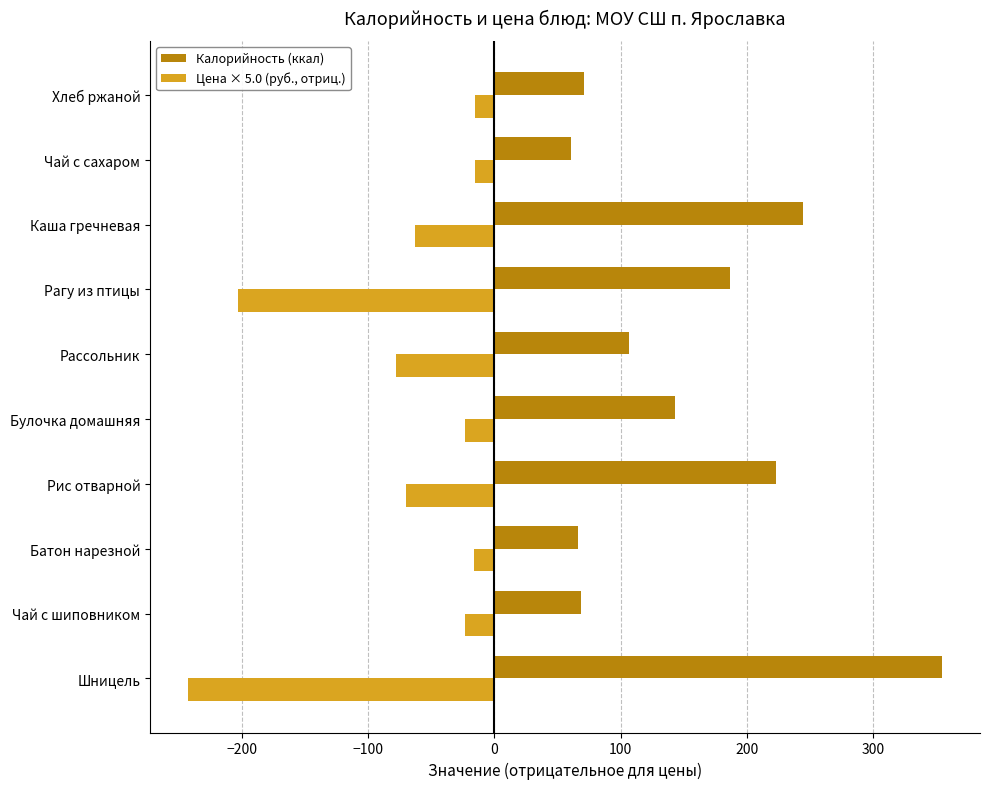

List the series in order of their peak value, highest first.

Калорийность (ккал), Цена × 5.0 (руб., отриц.)